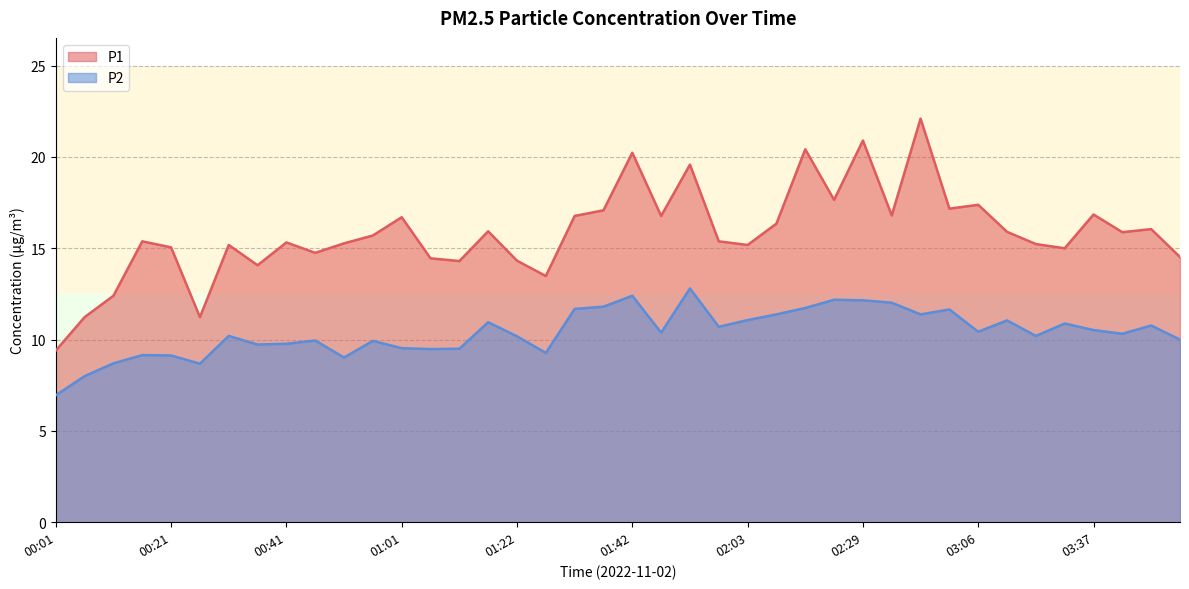

How many categories are shown in the chart?

40